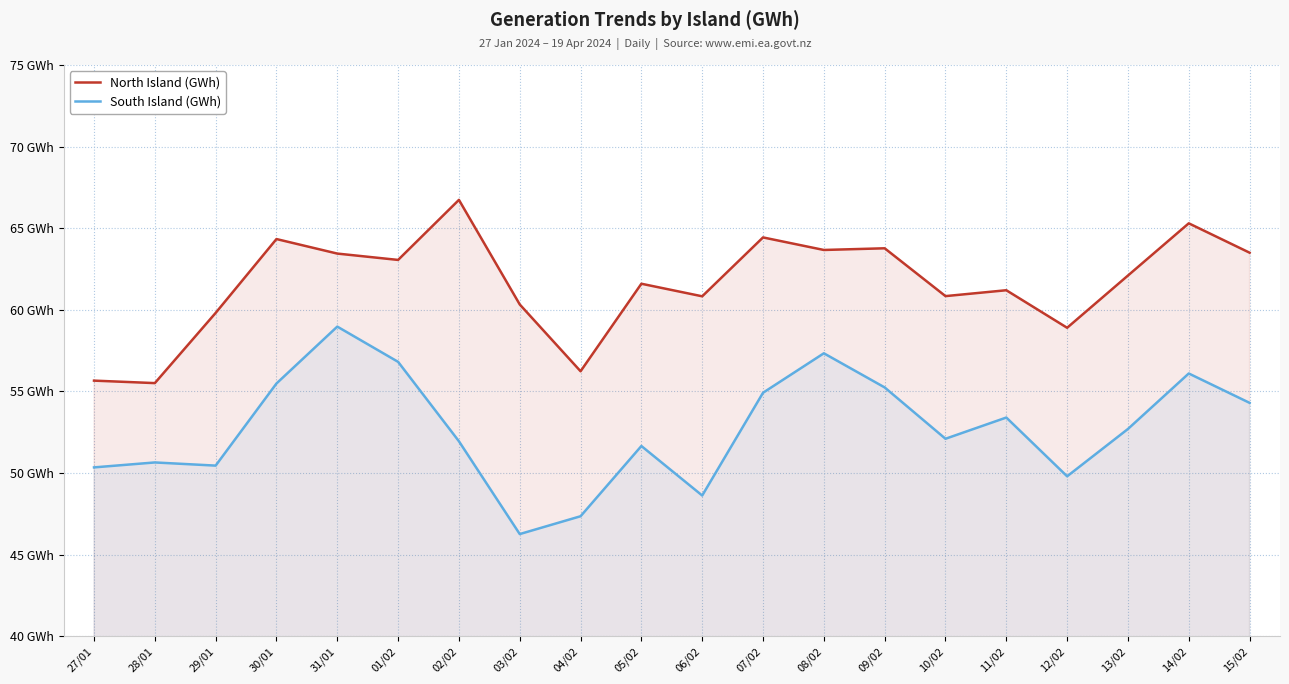

What is the value of the South Island (GWh) point at the 11th from the left?

48.6